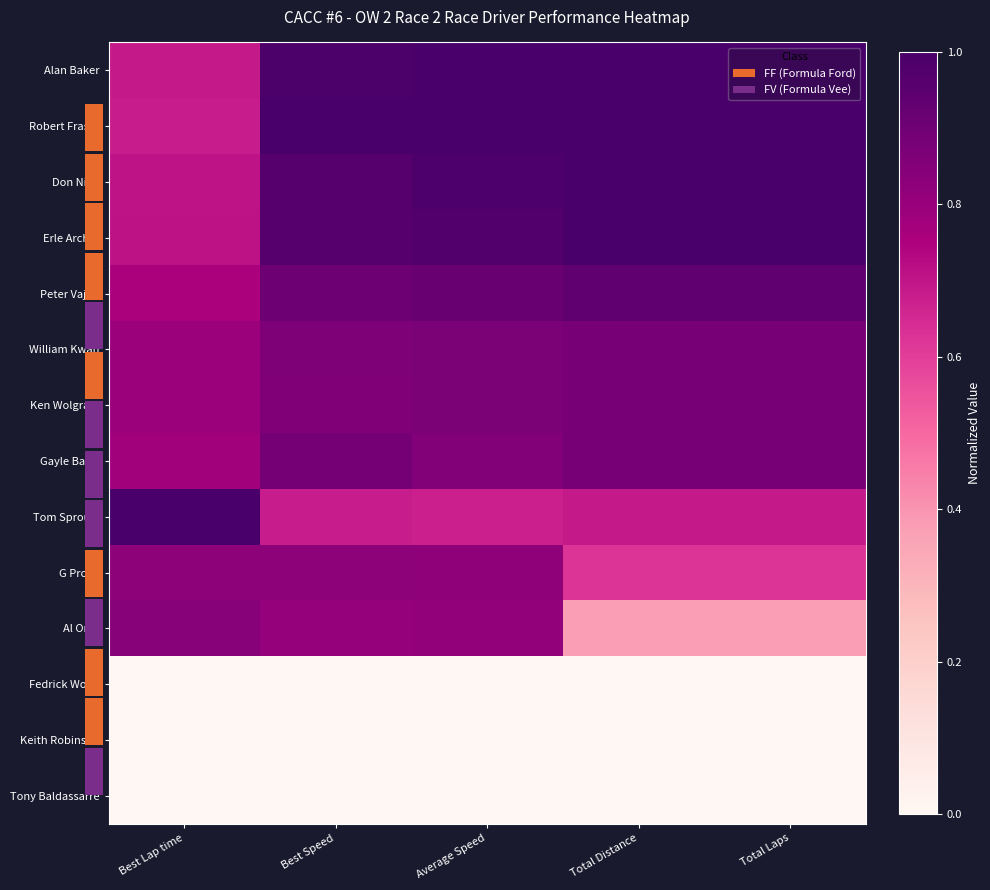

Which series changed the most between Best Lap time and Best Speed?

Tom Sproule